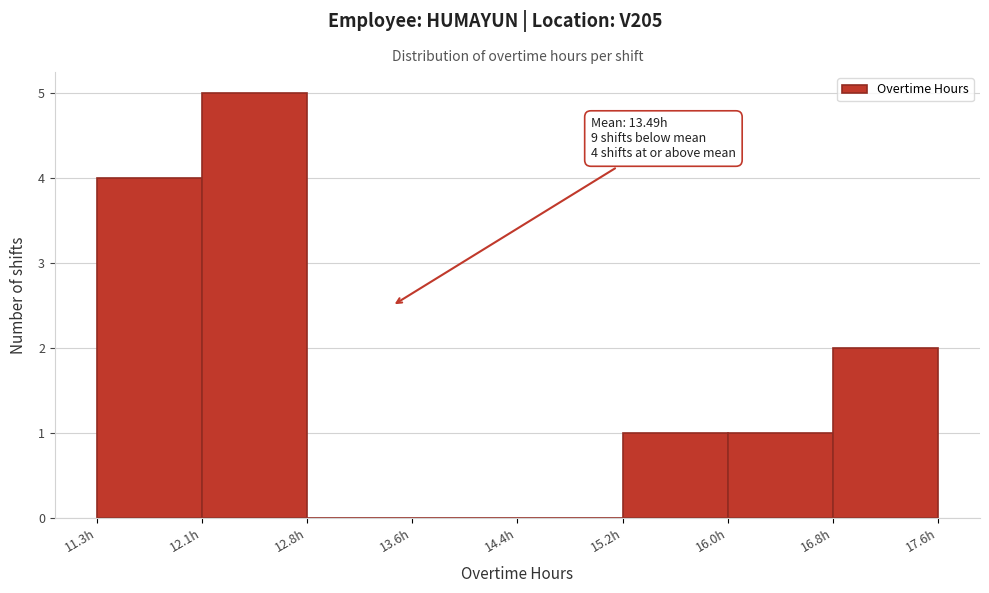

Which range on the x-axis has the tallest bar?

12.1 to 12.8